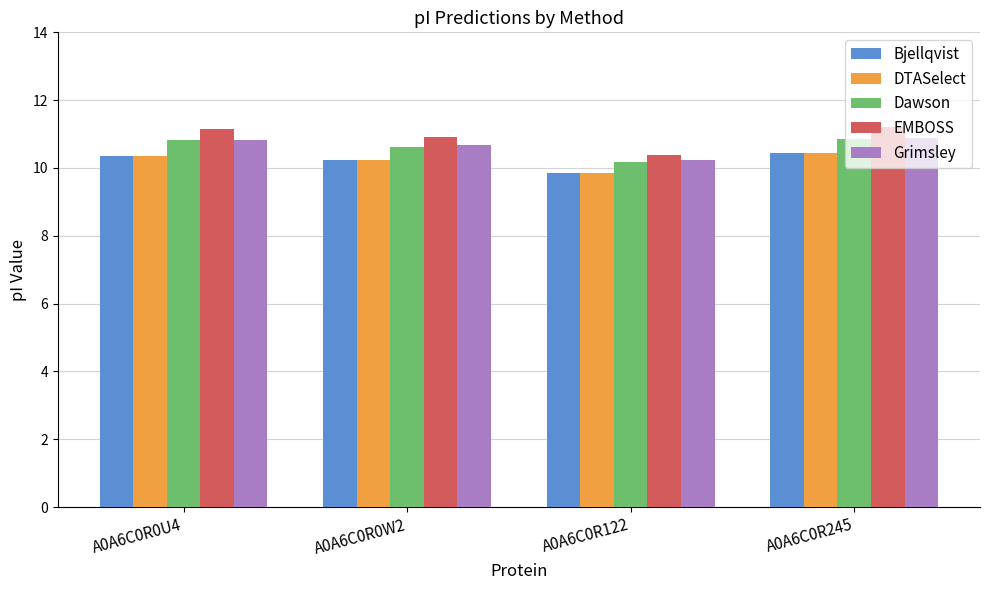

Where does the DTASelect series first go above 10?

A0A6C0R0U4